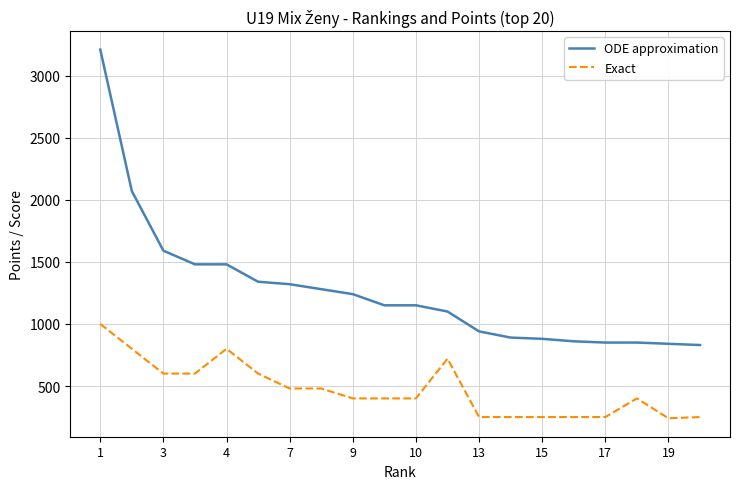

True or false: ODE approximation and Exact cross at least once.

False